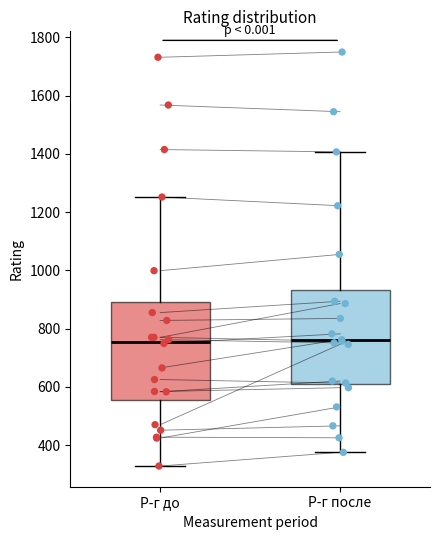

Where does the lower whisker of the box for Р-г после end on the y-axis? The values are not printed on the chart, so give them approximately, as read against the axis.

380